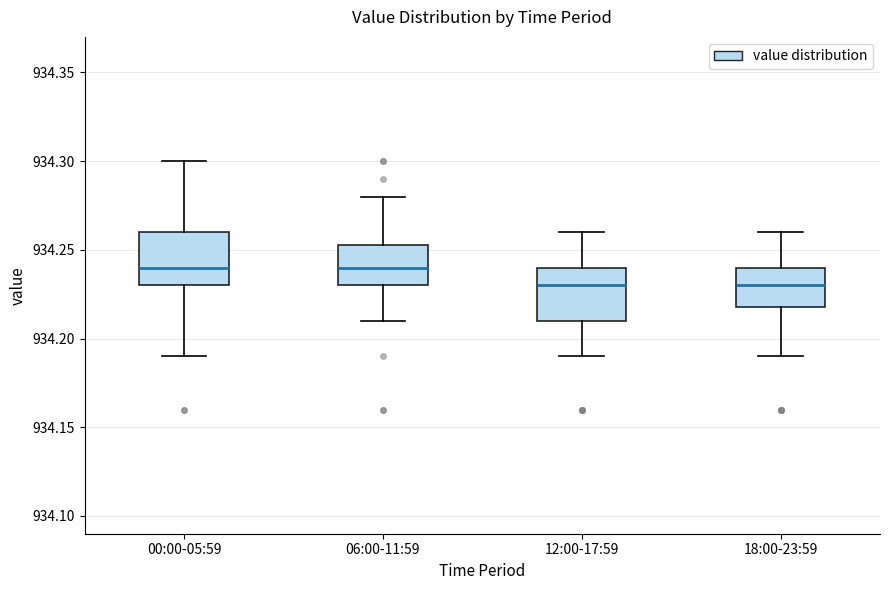

Reading left to right, read every box against the y-axis: the position of its median line, the range the box covers, and the ends of its whiskers. The values are not printed on the chart, so give them approximately, as read against the axis.

00:00-05:59: median 934.240, box 934.230 to 934.260, whiskers 934.190 to 934.300
06:00-11:59: median 934.240, box 934.230 to 934.255, whiskers 934.210 to 934.280
12:00-17:59: median 934.230, box 934.210 to 934.240, whiskers 934.190 to 934.260
18:00-23:59: median 934.230, box 934.220 to 934.240, whiskers 934.190 to 934.260